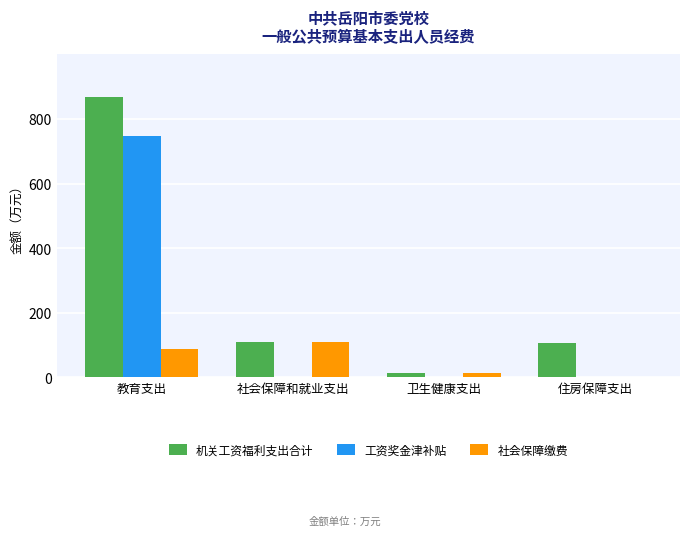

At which category is the sum across all series the highest?

教育支出